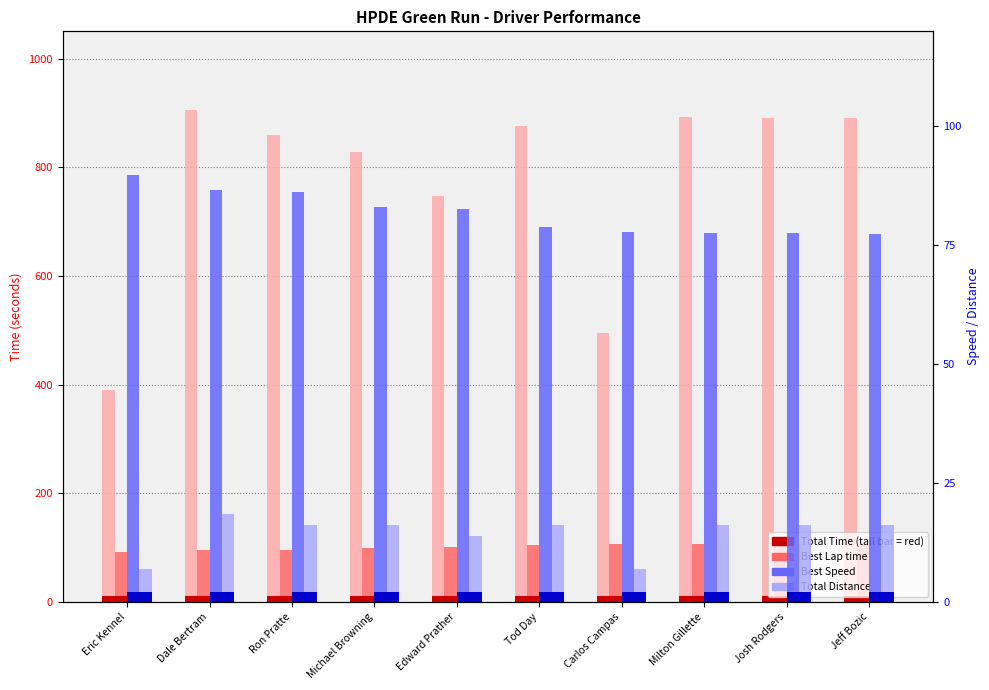

What is the label of the 7th bar from the left?

Carlos Campas